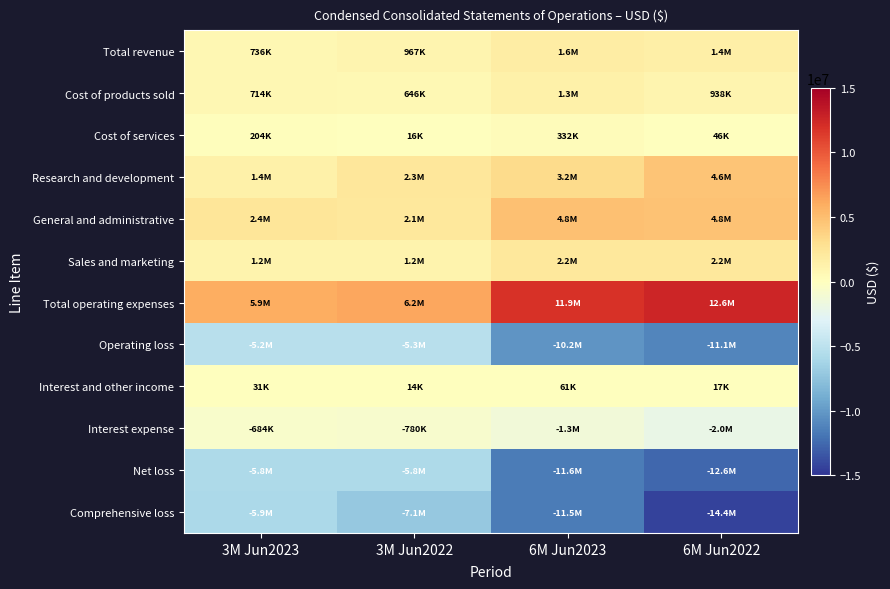

What is the total value across all series at 6M Jun2023?

-9153751